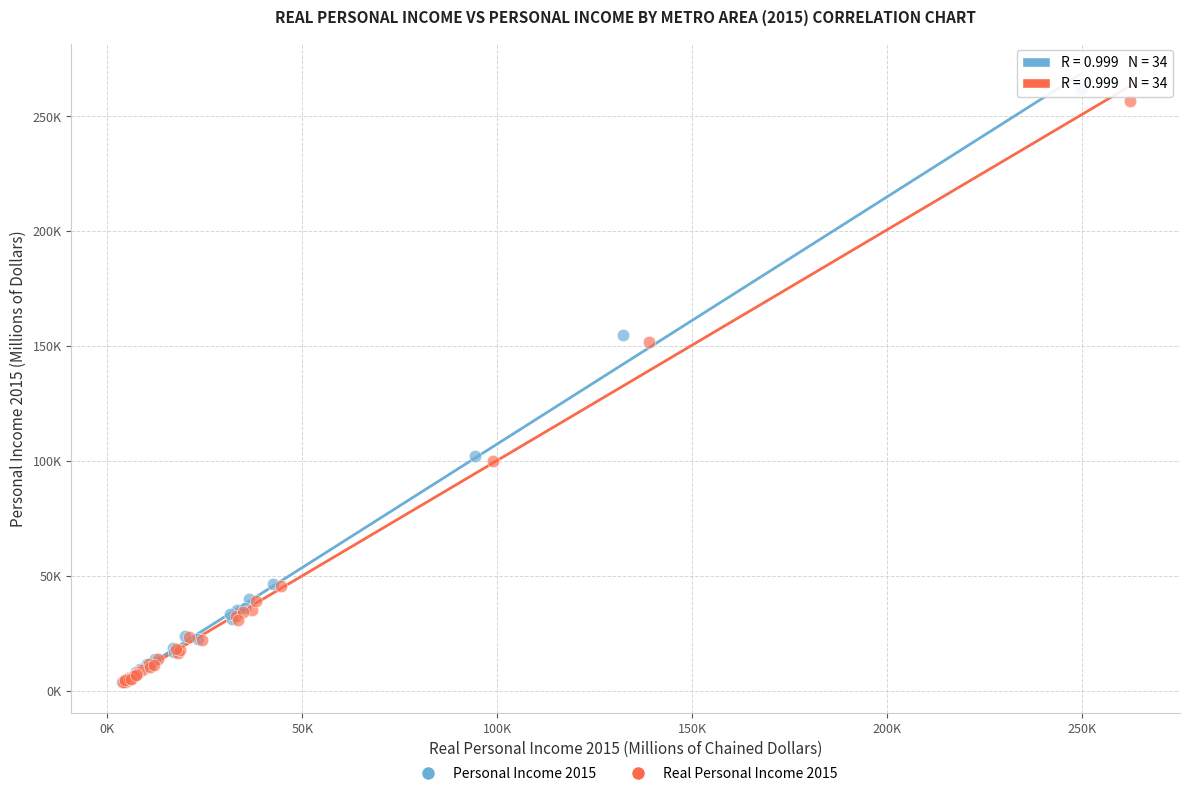

What are all the series names shown in the legend?

Personal Income 2015, Real Personal Income 2015